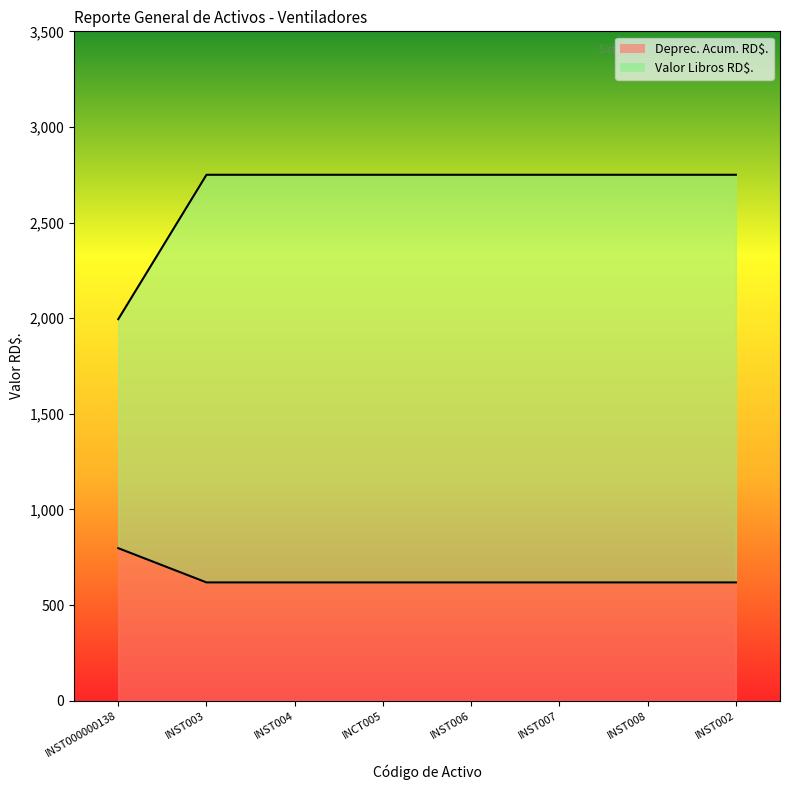

What is the label of the 5th point from the left?

INST006